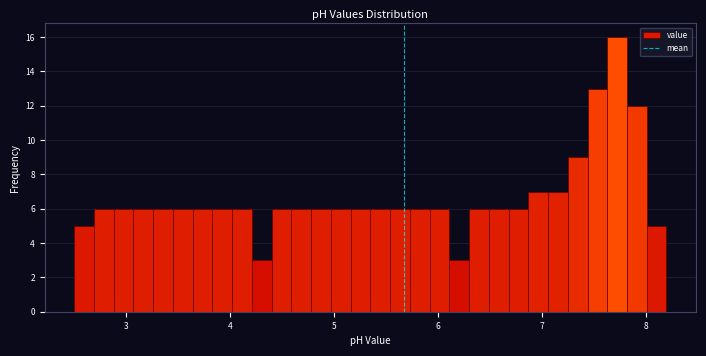

Around what value on the x-axis is the tallest bar? Give the approximate position of its centre, as read against the axis.

7.7